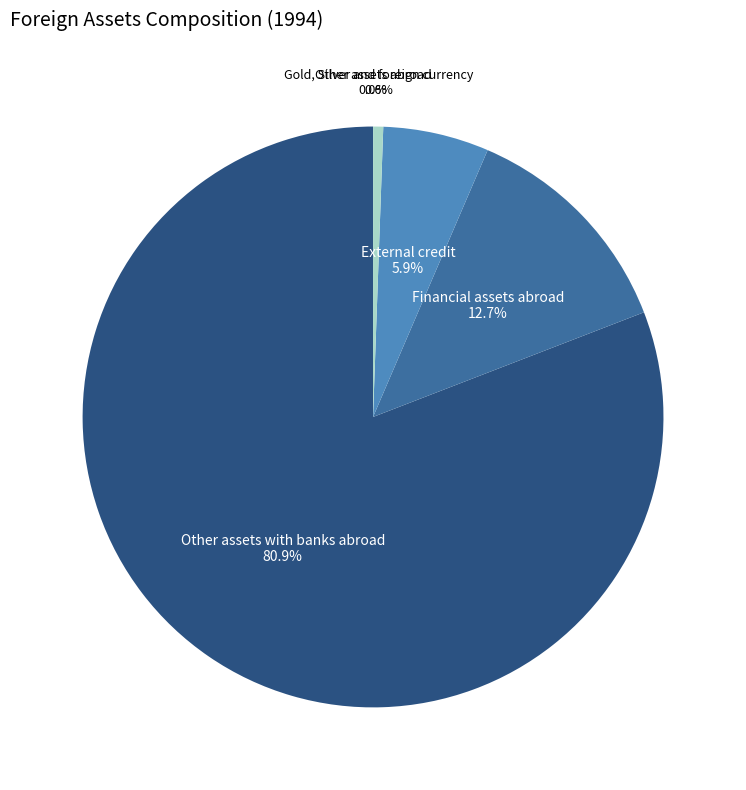

Approximately how many times larger is the value at External credit compared to Gold, Silver and foreign currency?

10.5